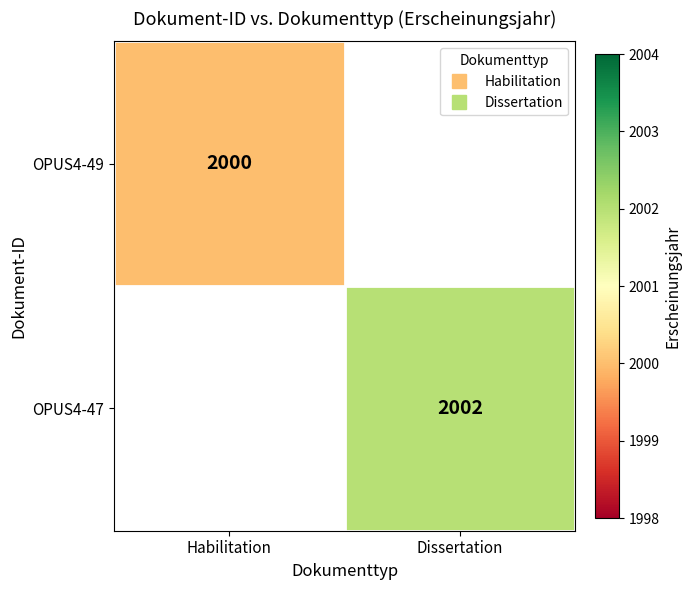

Is the value of OPUS4-47 at Habilitation greater than the value of OPUS4-49 at Habilitation?

No